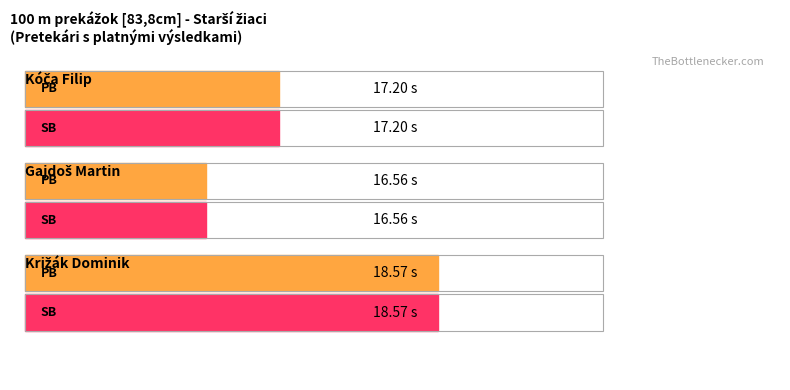

How many groups of bars are there?

3